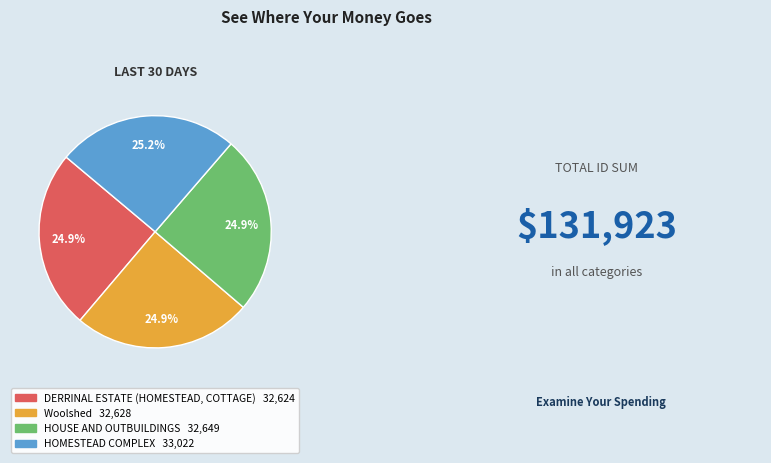

What is the ratio of the value at DERRINAL ESTATE (HOMESTEAD, COTTAGE) to the value at HOUSE AND OUTBUILDINGS?

1.0